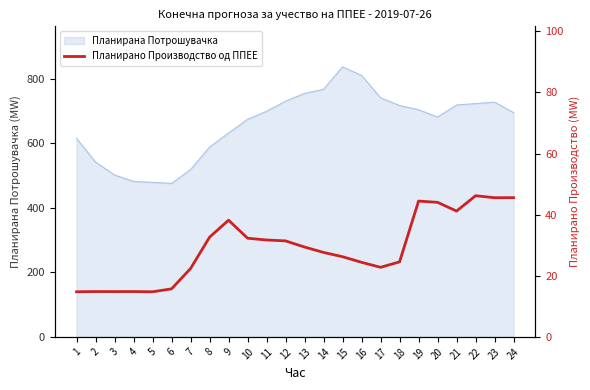

How many data points are less than 29?

12